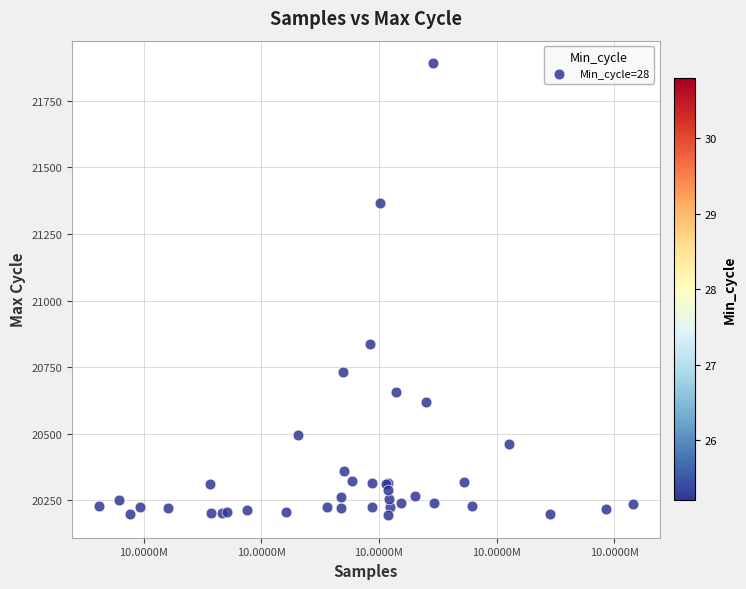

What Y value in the scatter plot is closest to 21042?

20838